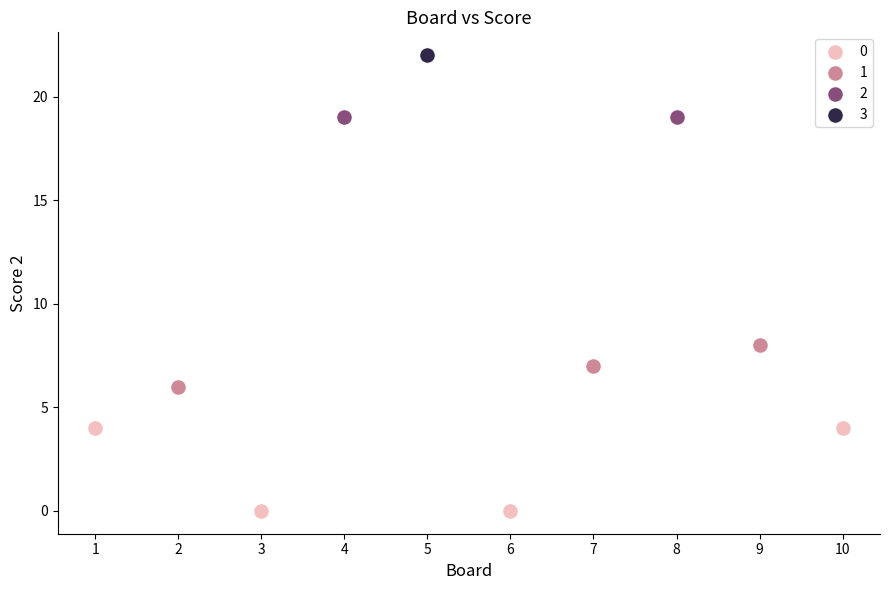

Which series contains the highest Y value?

3